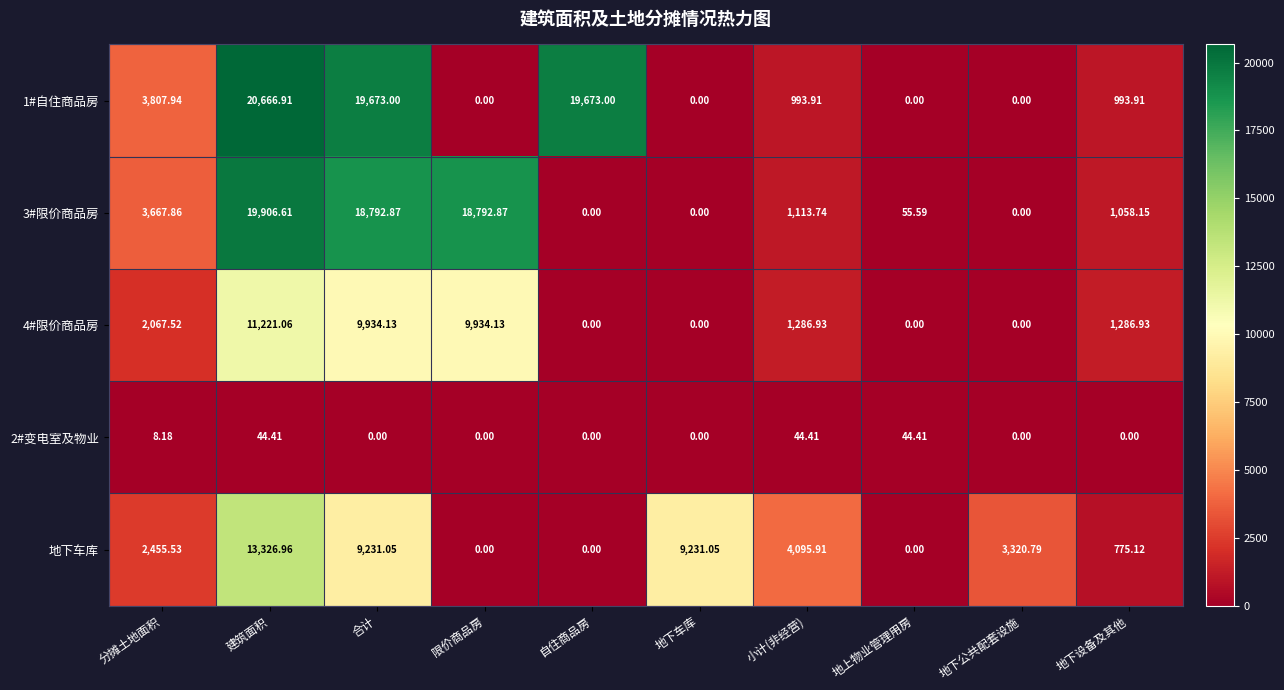

Which label corresponds to the largest value in the chart?

建筑面积